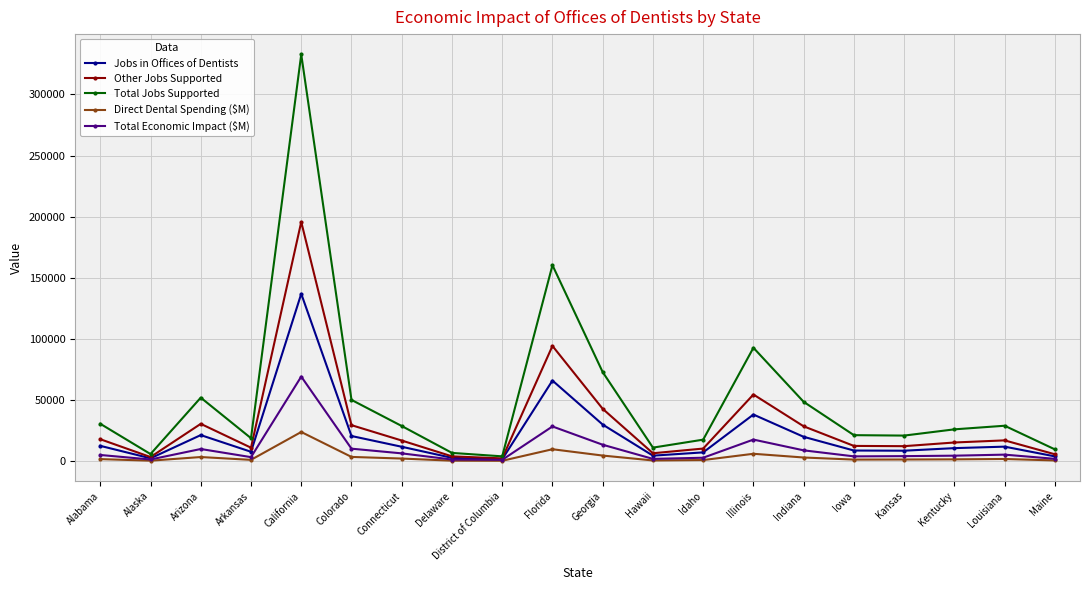

How many lines are shown in the chart?

5